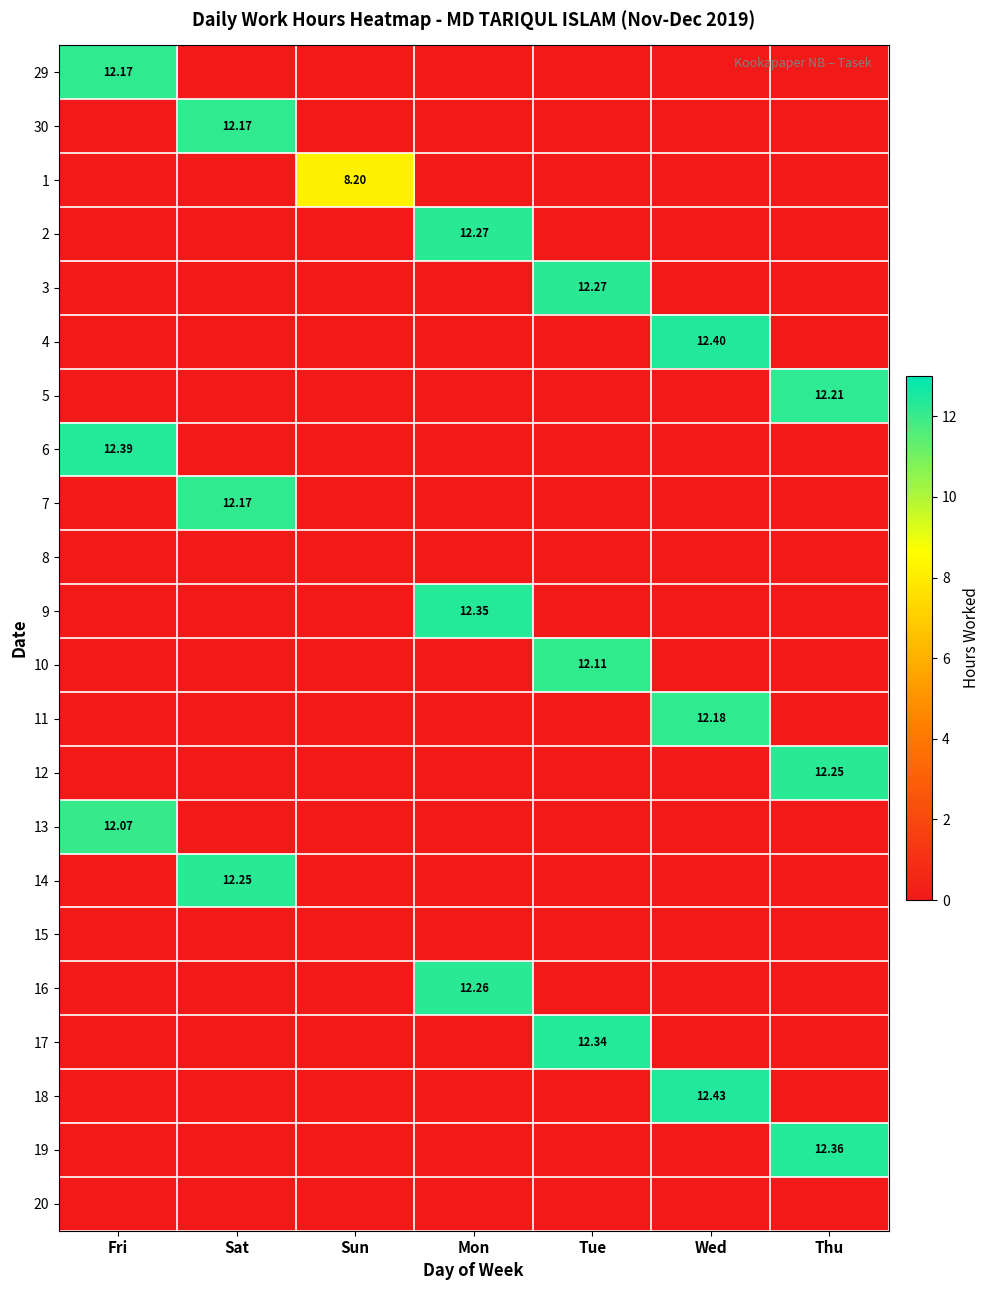

How many series are shown in this chart?

22